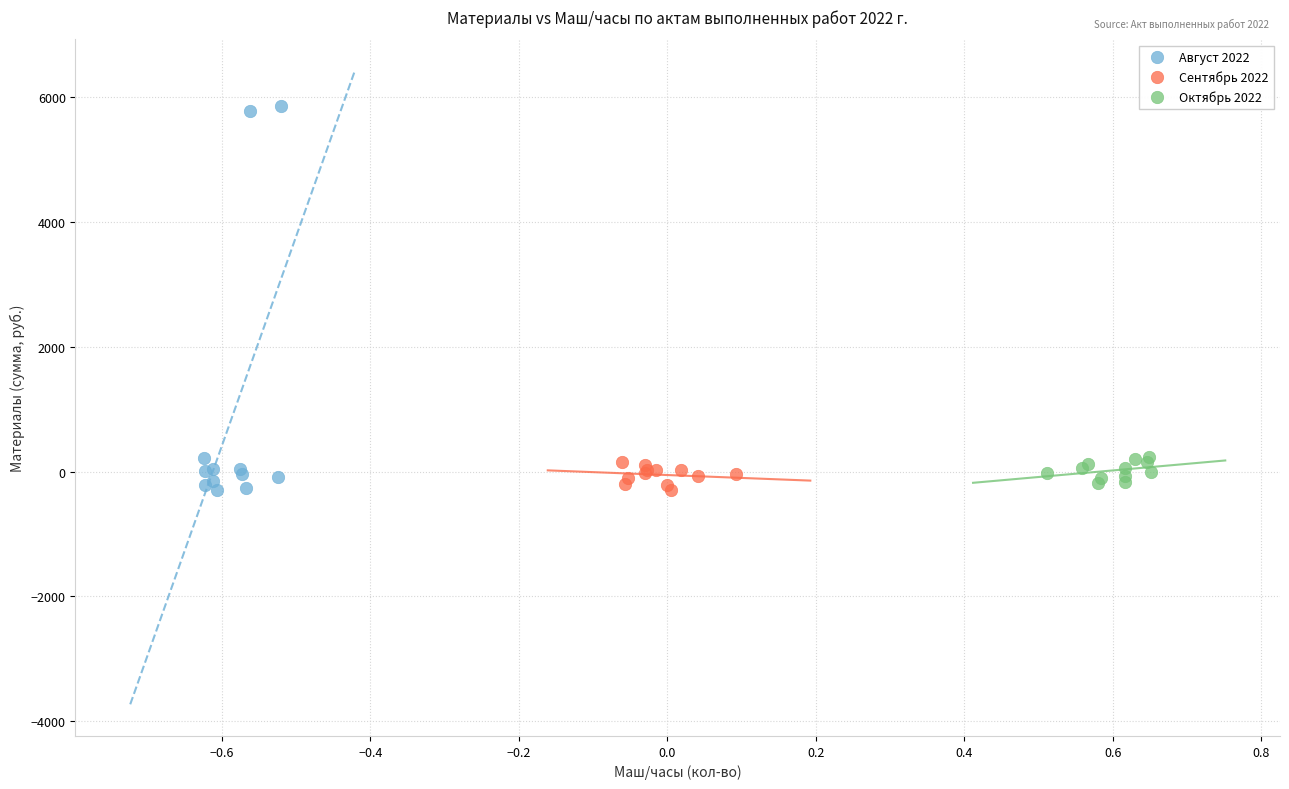

Which series has the largest Y range (max minus min)?

Август 2022